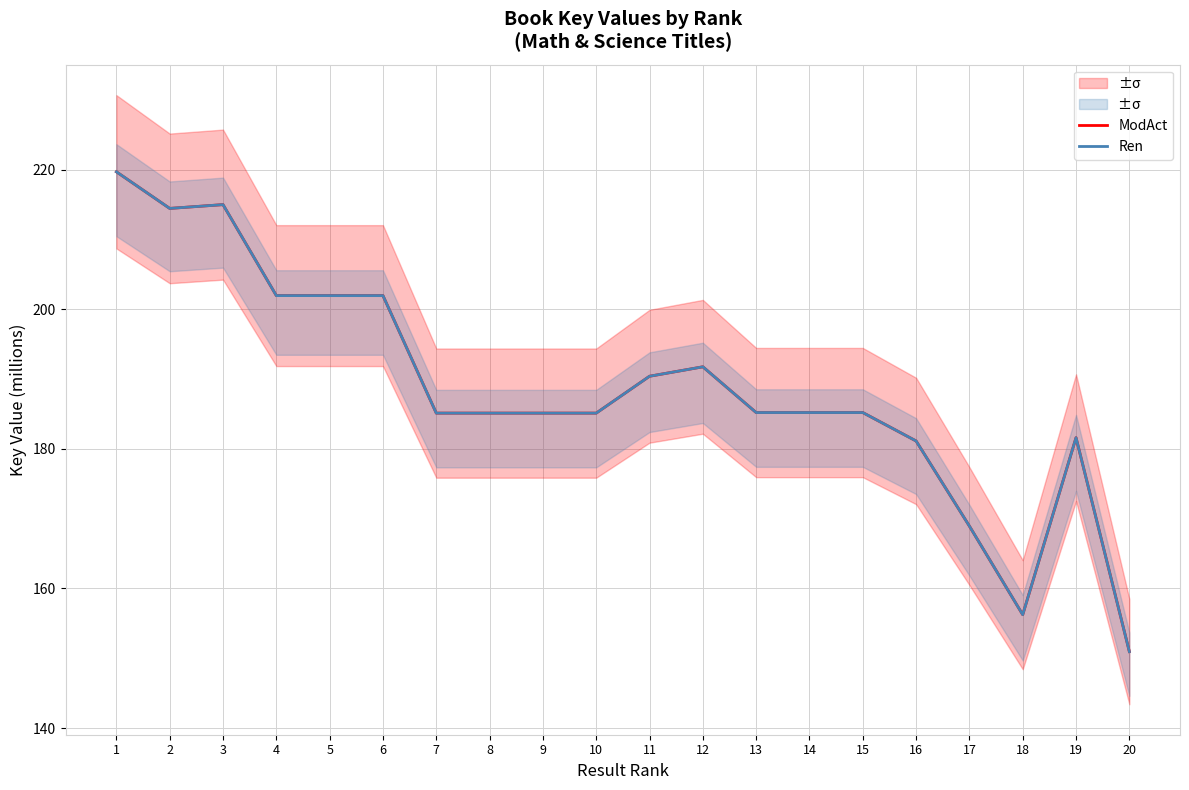

The value of ModAct at 12 is 191.8. True or false?

True